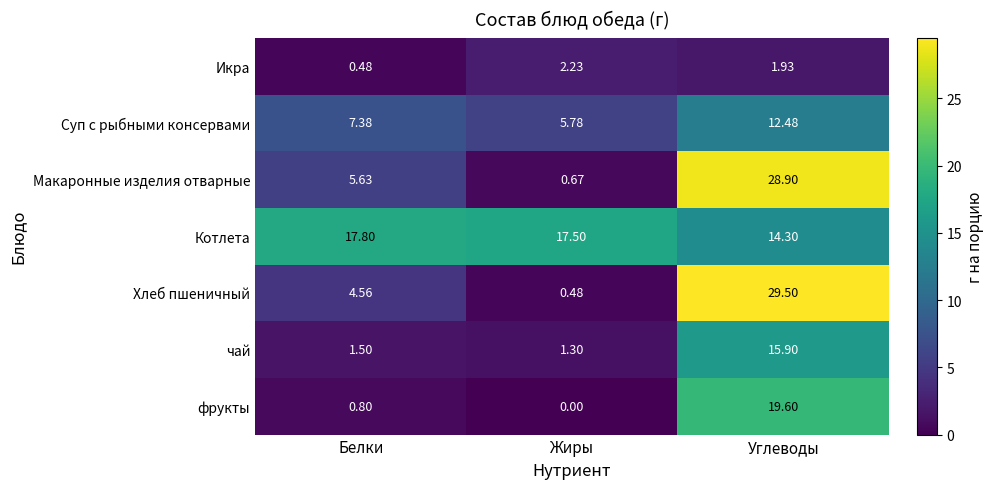

Where is чай nearest to the value 8?

Белки